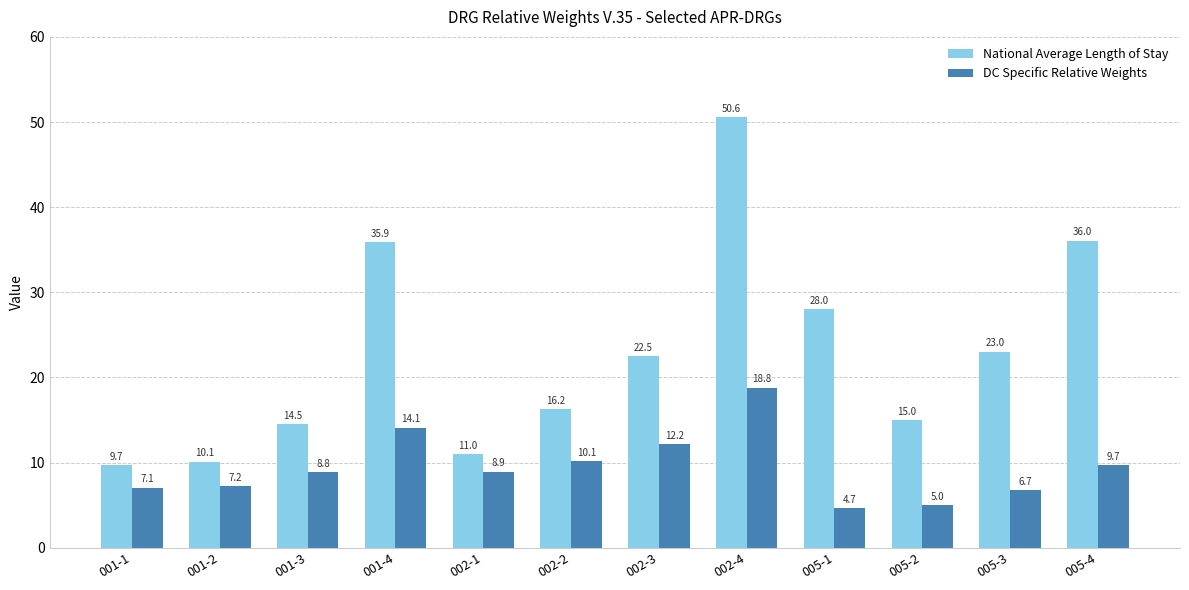

At 002-3, list the series in order from largest to smallest.

National Average Length of Stay, DC Specific Relative Weights